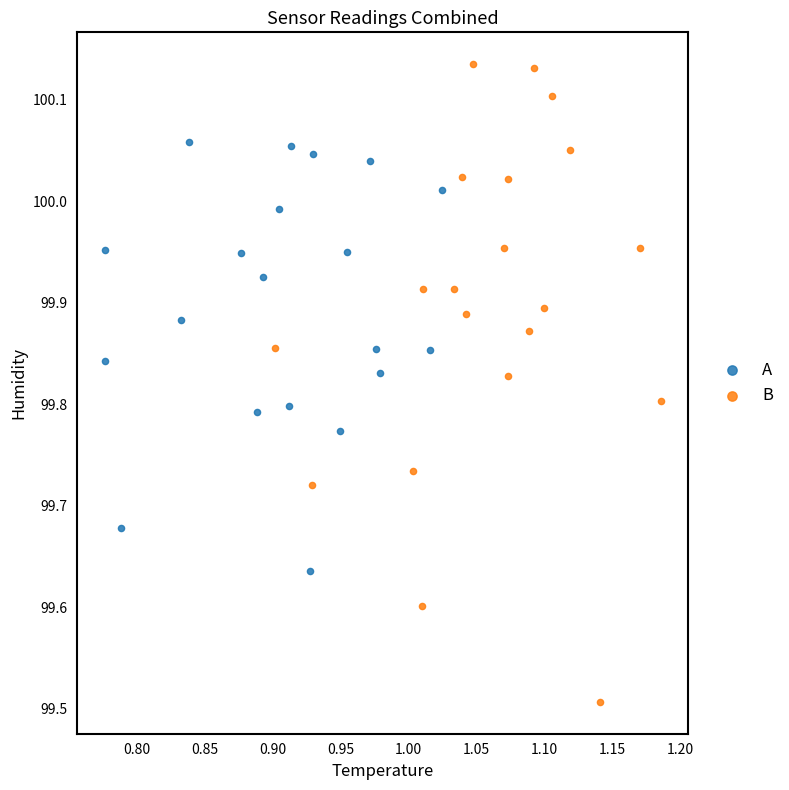

Which series has the largest Y range (max minus min)?

B